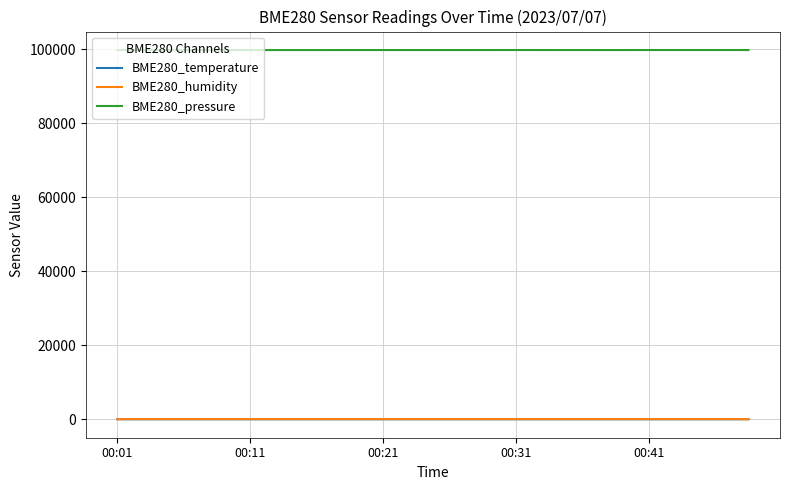

True or false: BME280_temperature and BME280_pressure intersect in this chart.

False